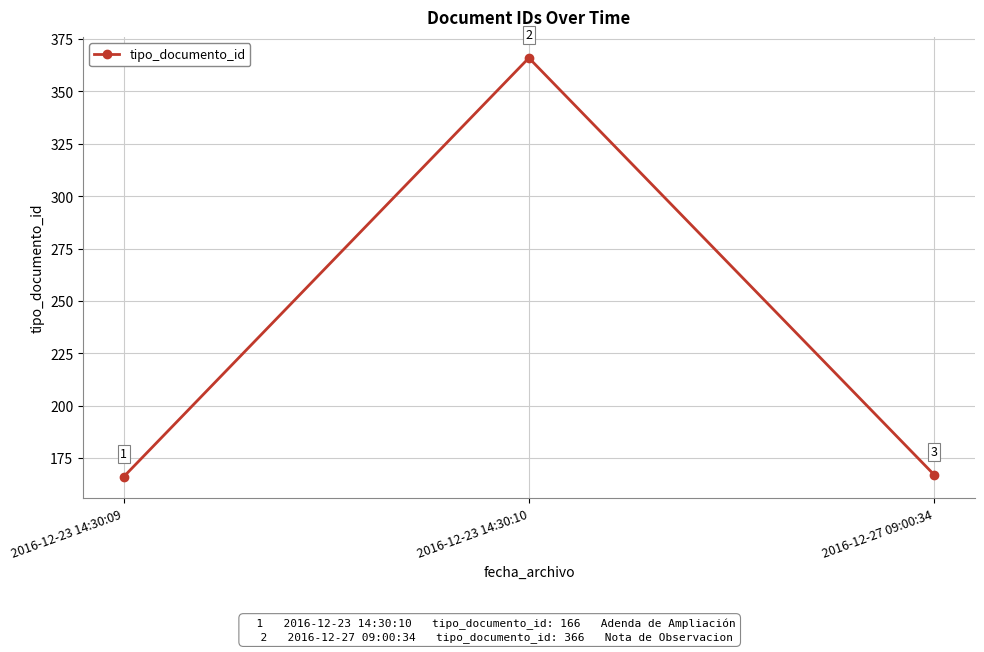

What is the difference between the values at 2016-12-23 14:30:10 and 2016-12-23 14:30:09?

200